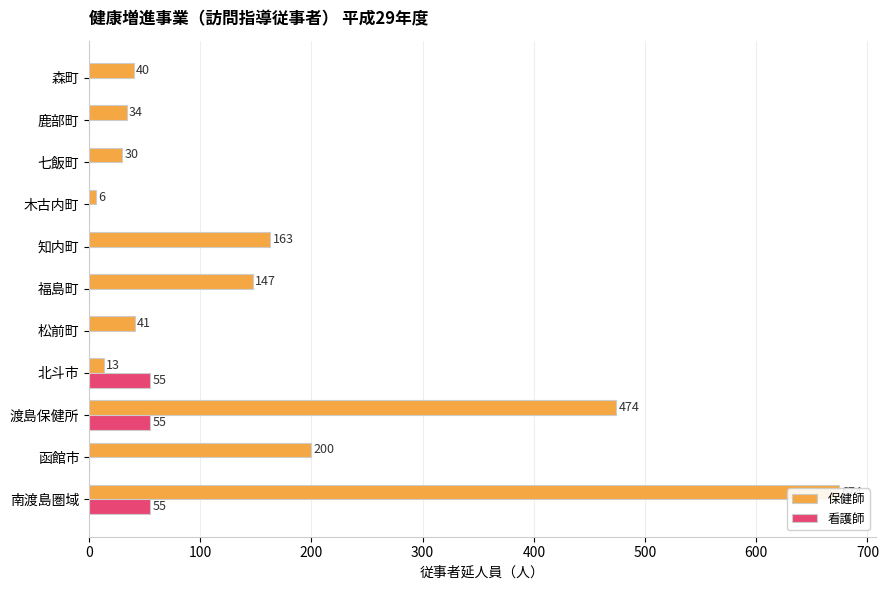

At how many categories does at least one series exceed 474?

1